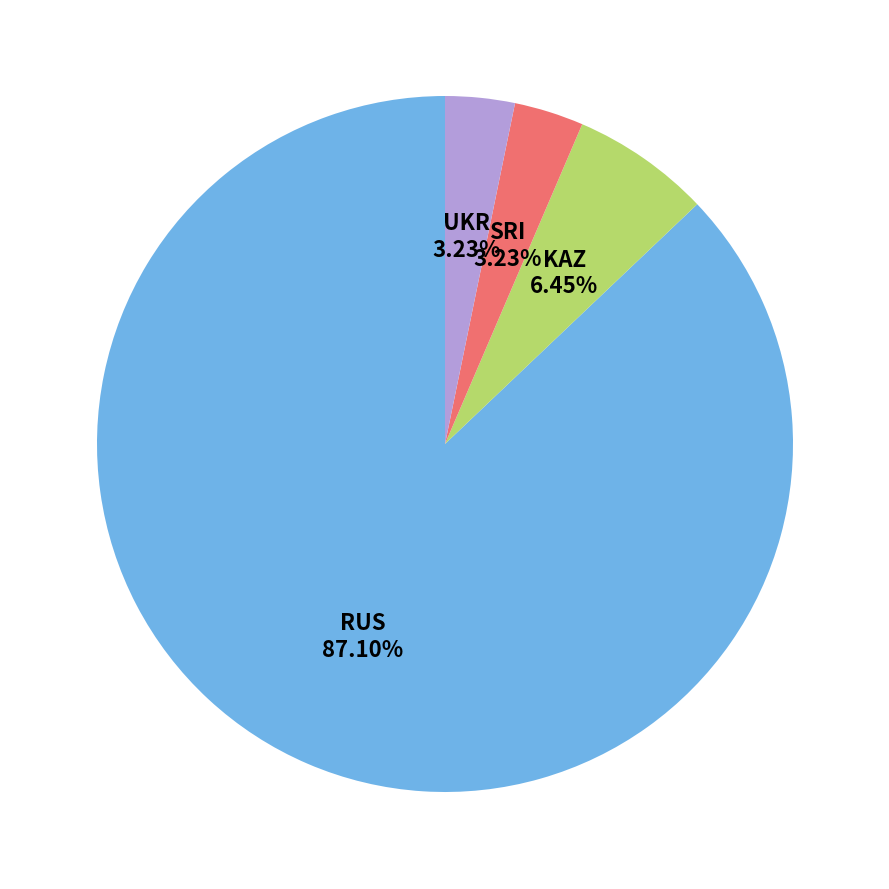

How many slices are in this pie chart?

4